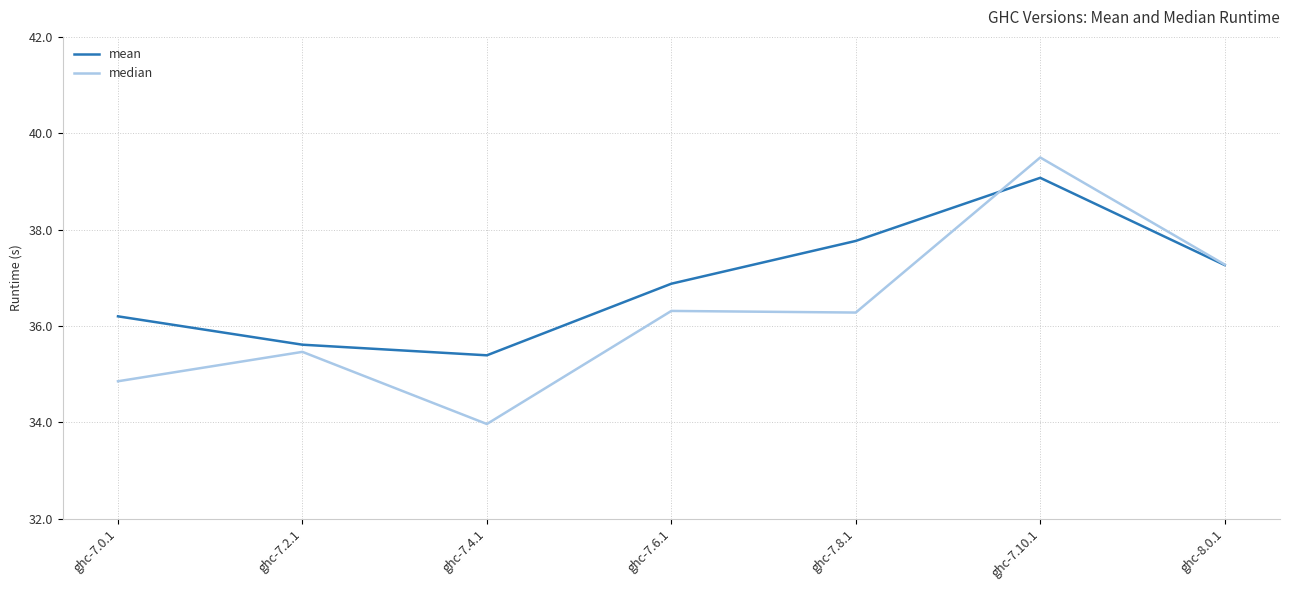

What is the maximum value shown in the chart?

39.5